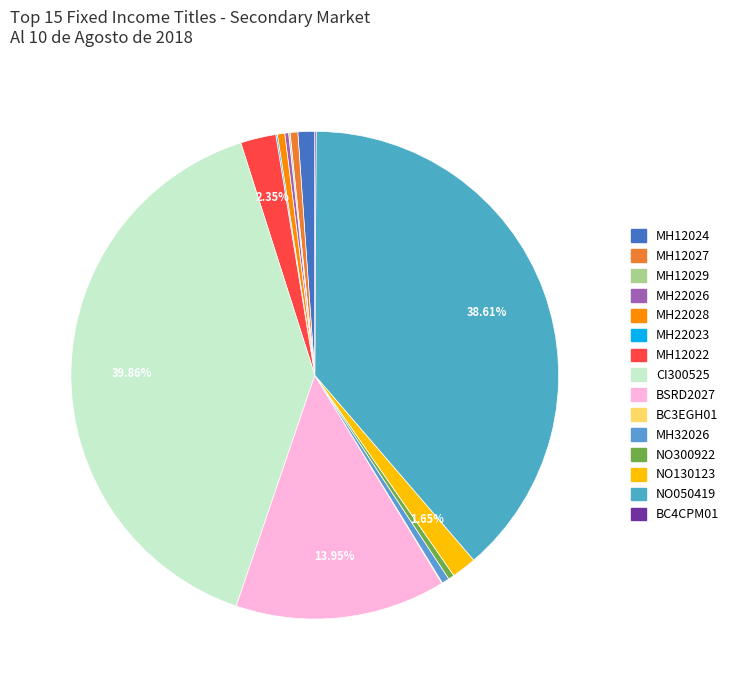

To the nearest percent, what is the difference between the largest and smallest slice percentages?

40%